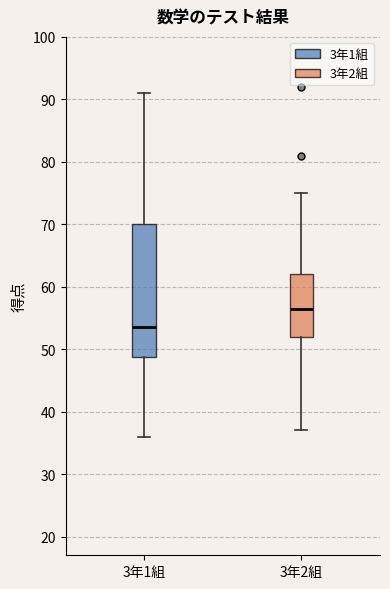

Reading left to right, read every box against the y-axis: the position of its median line, the range the box covers, and the ends of its whiskers. The values are not printed on the chart, so give them approximately, as read against the axis.

3年1組: median 54, box 49 to 70, whiskers 36 to 91
3年2組: median 57, box 52 to 62, whiskers 37 to 75